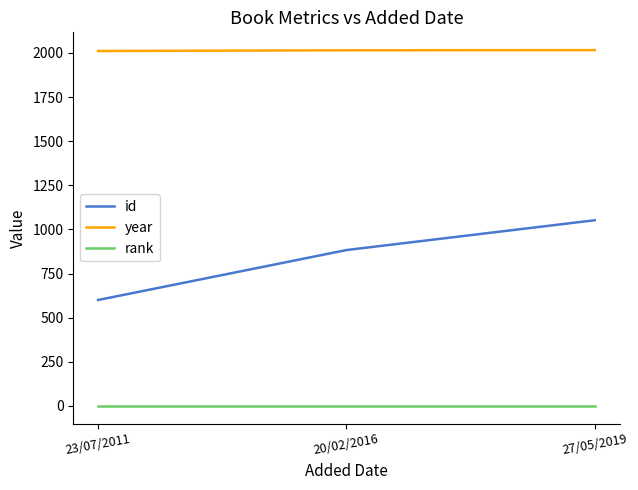

Is it true that id equals 852 at 23/07/2011?

False